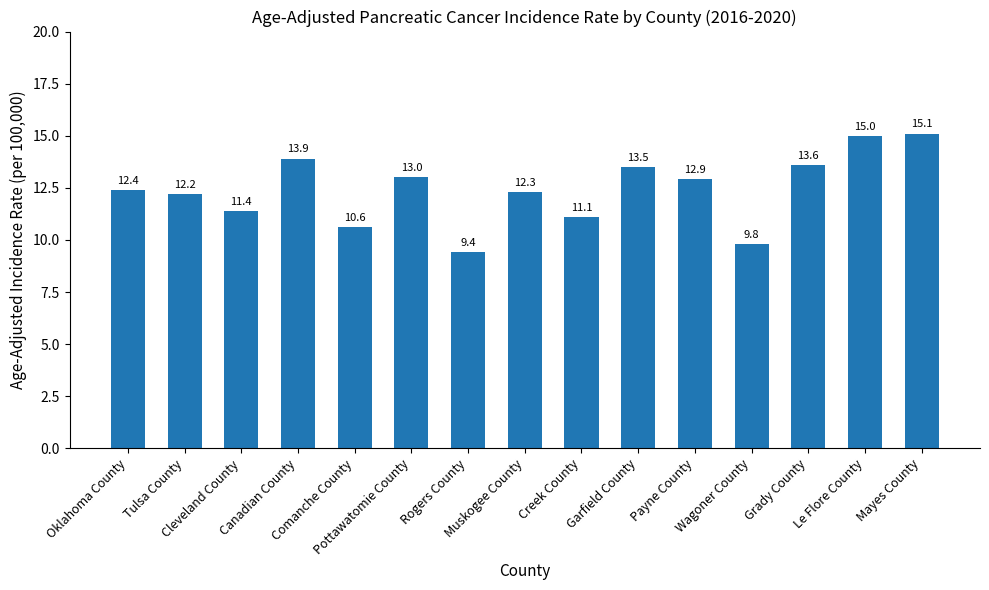

What is the change in value from Comanche County to Rogers County?

-1.2